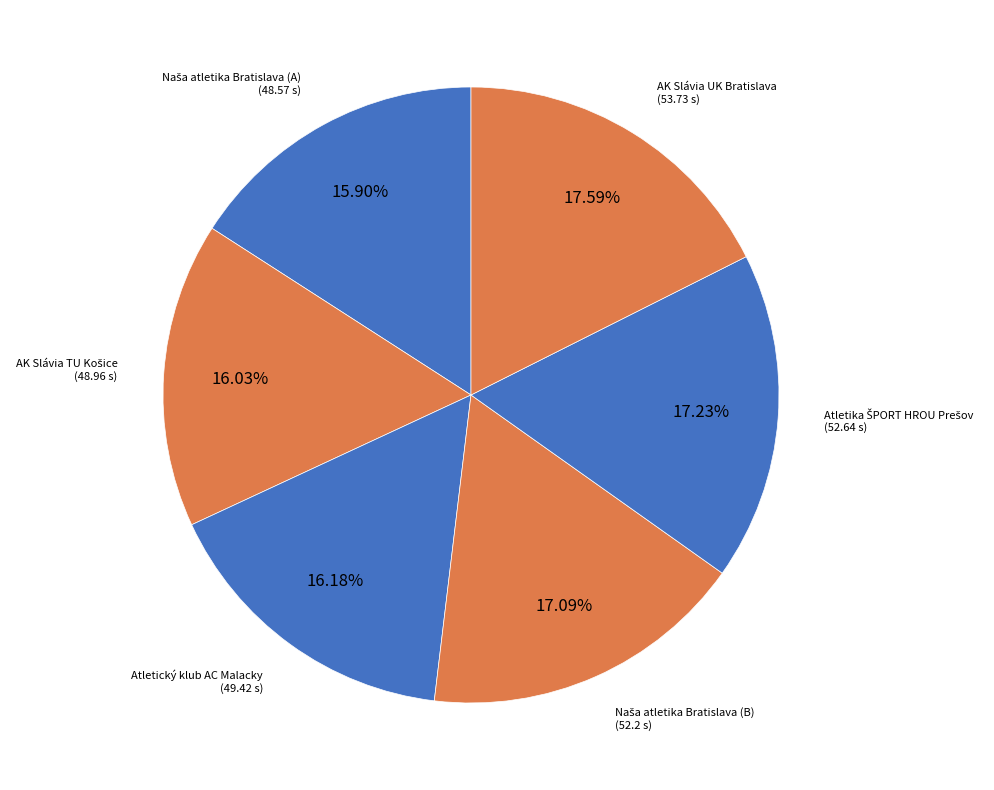

Count the number of slices in the pie.

6